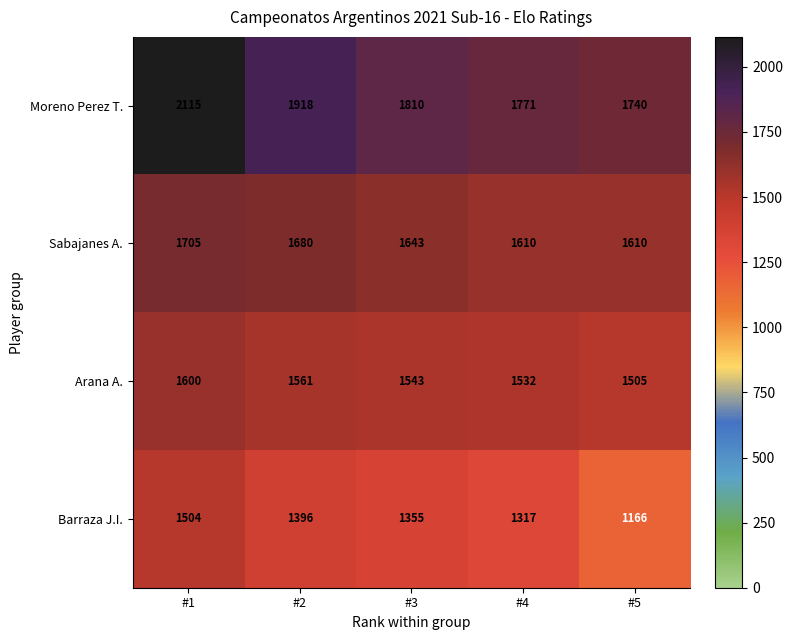

Which label corresponds to the smallest value in the chart?

#5